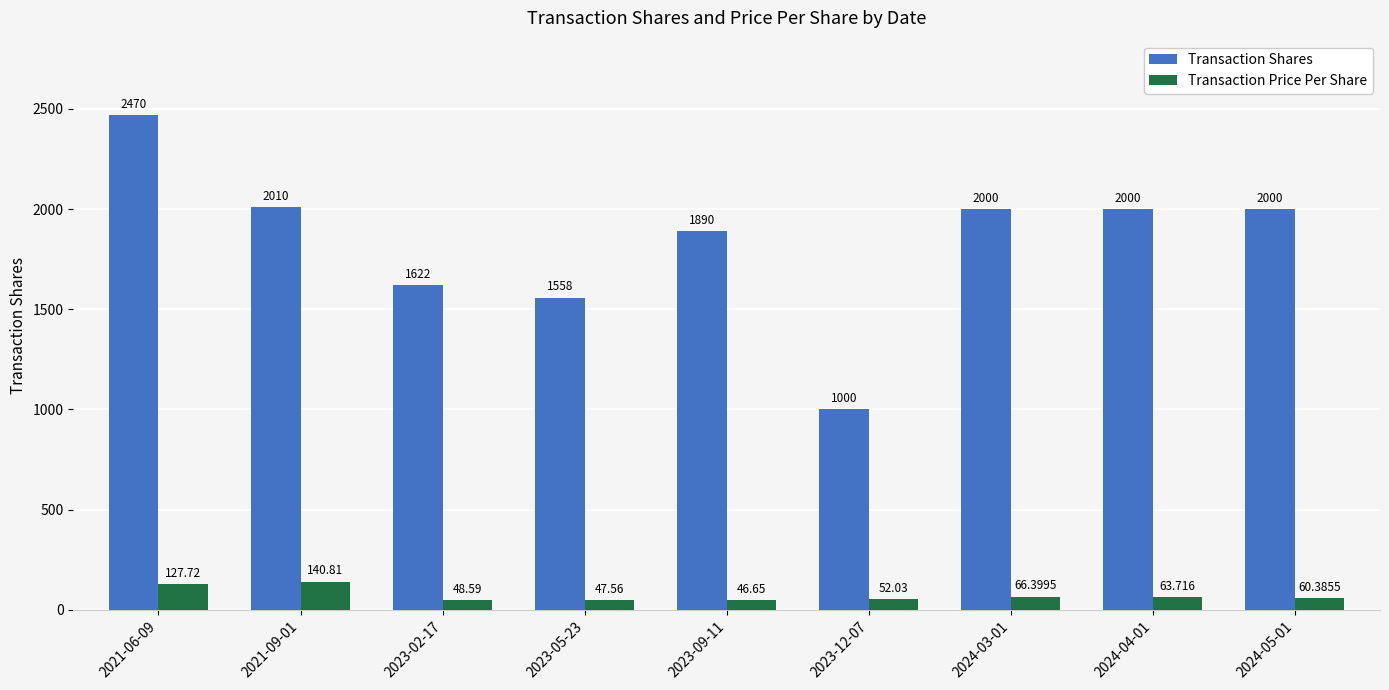

Which series has the largest total across all categories?

Transaction Shares